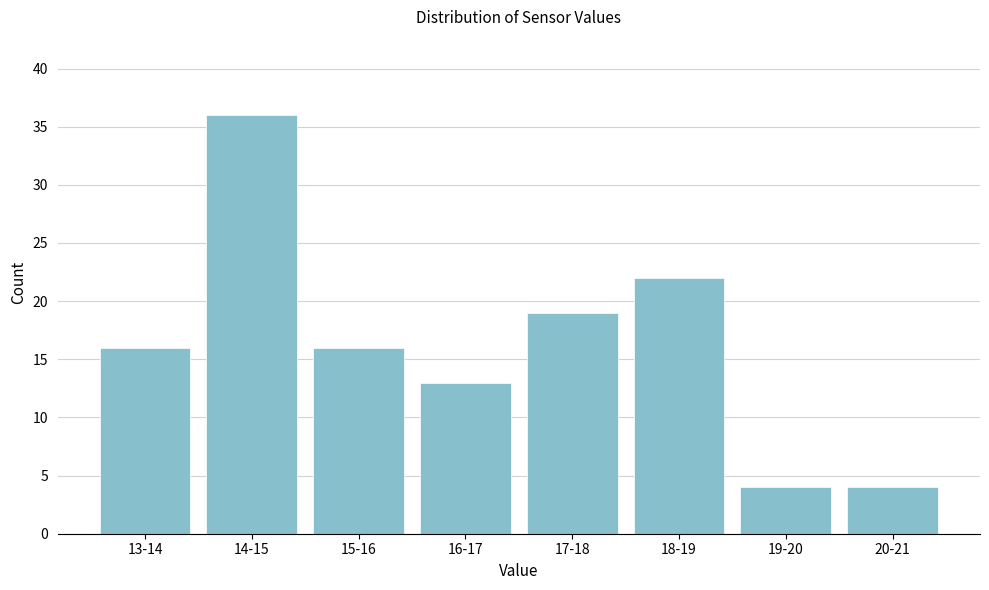

Reading left to right, transcribe all the data shown in this chart.

16	36	16	13	19	22	4	4